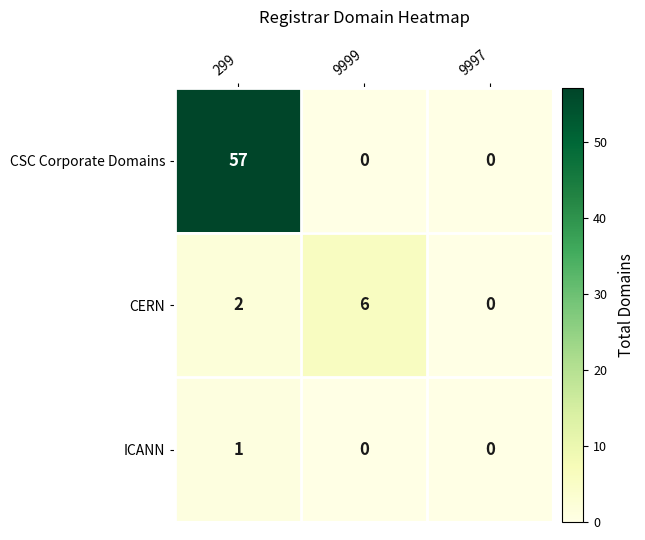

Reading left to right, list all the values displayed in this chart.

CSC Corporate Domains: 57	0	0
CERN: 2	6	0
ICANN: 1	0	0